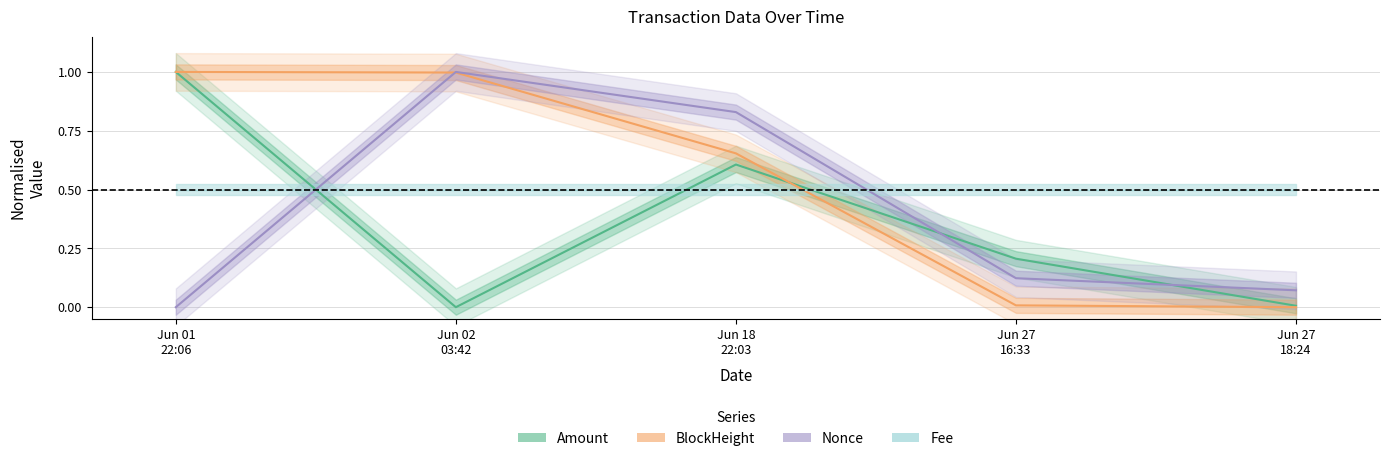

Between Jun 01 22:06 and Jun 27 18:24, which series saw the biggest shift?

BlockHeight